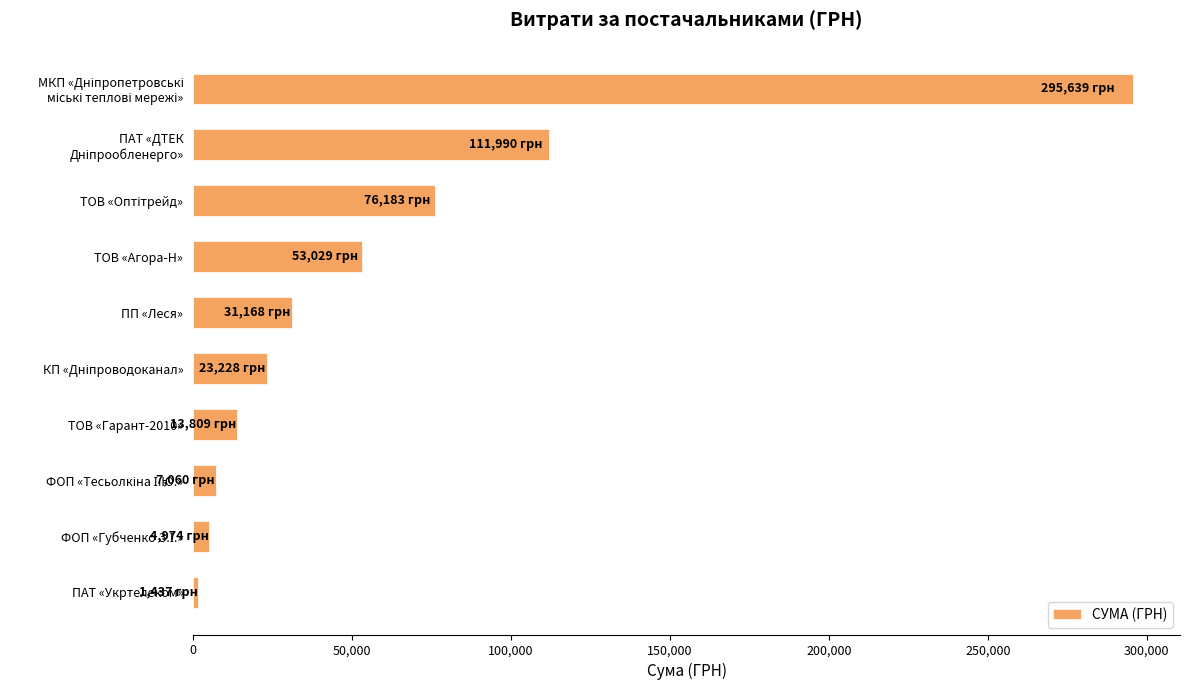

What is the greatest value displayed?

295638.6